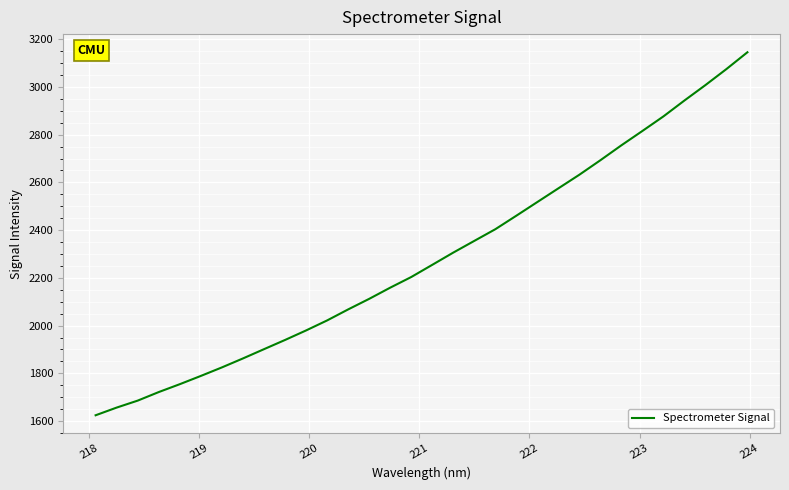

Is this an area chart (filled region under the line)?

No